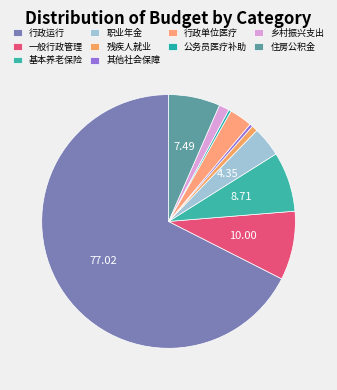

Does any single category account for the majority?

Yes